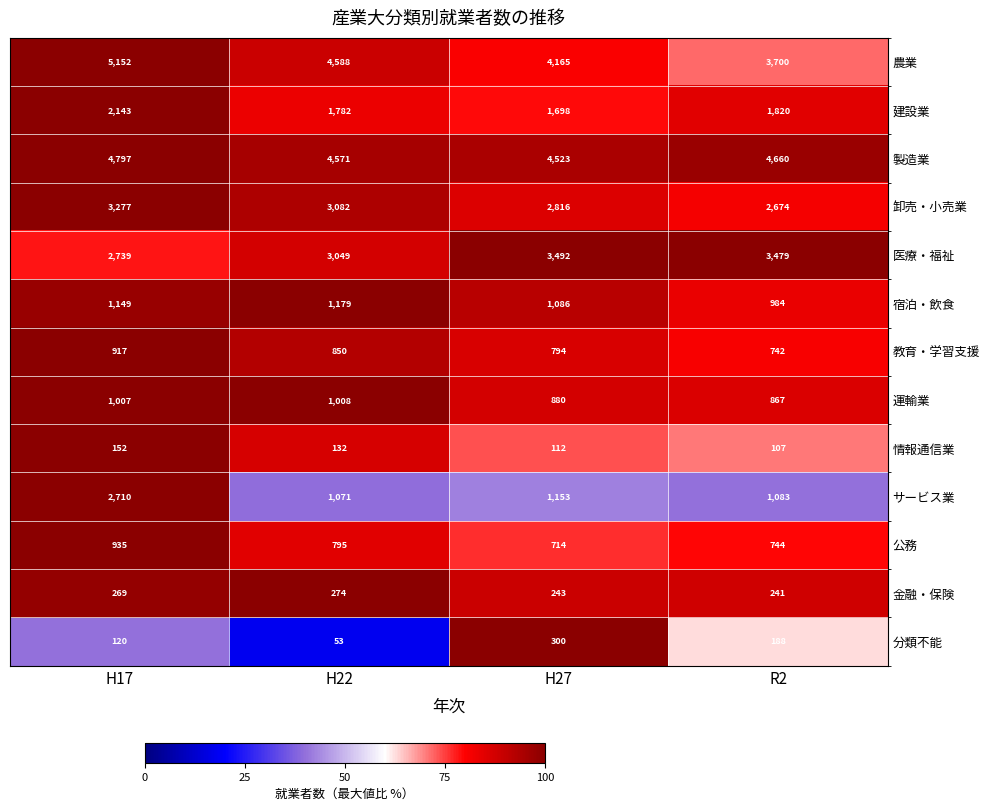

The 医療・福祉 series shows 2739 at H17. True or false?

True